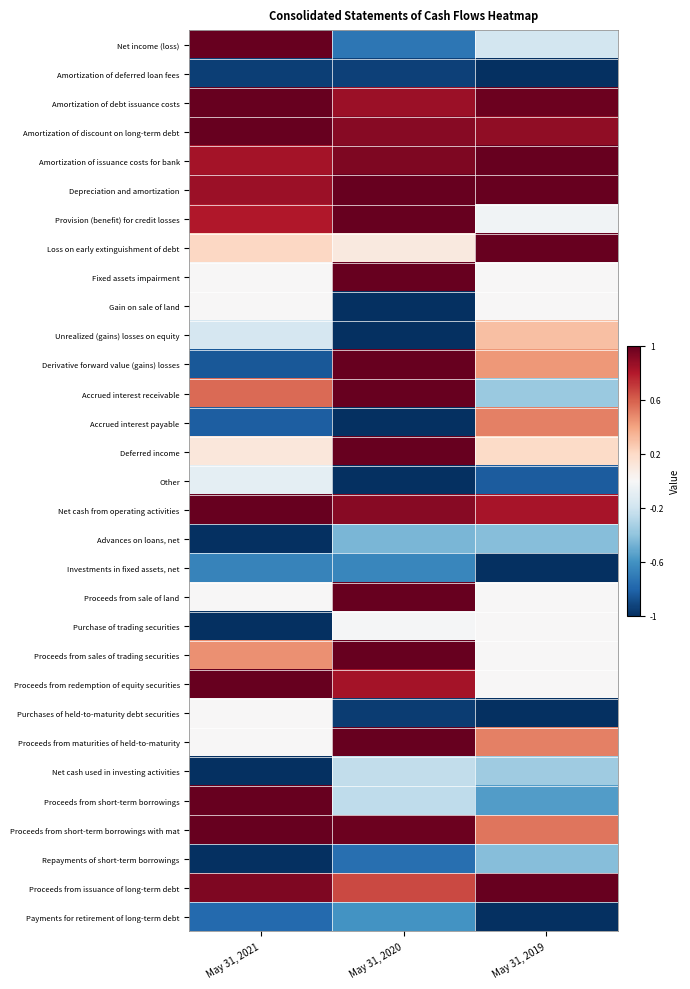

Reading left to right, transcribe all the data shown in this chart.

Net income (loss): May 31, 2021=1.0	May 31, 2020=0.1	May 31, 2019=0.4
Amortization of deferred loan fees: May 31, 2021=0.0	May 31, 2020=0.0	May 31, 2019=0.0
Amortization of debt issuance costs: May 31, 2021=1.0	May 31, 2020=0.9	May 31, 2019=1.0
Amortization of discount on long-term debt: May 31, 2021=1.0	May 31, 2020=1.0	May 31, 2019=0.9
Amortization of issuance costs for bank: May 31, 2021=0.9	May 31, 2020=1.0	May 31, 2019=1.0
Depreciation and amortization: May 31, 2021=0.9	May 31, 2020=1.0	May 31, 2019=1.0
Provision (benefit) for credit losses: May 31, 2021=0.9	May 31, 2020=1.0	May 31, 2019=0.5
Loss on early extinguishment of debt: May 31, 2021=0.6	May 31, 2020=0.5	May 31, 2019=1.0
Fixed assets impairment: May 31, 2021=0.5	May 31, 2020=1.0	May 31, 2019=0.5
Gain on sale of land: May 31, 2021=0.5	May 31, 2020=0.0	May 31, 2019=0.5
Unrealized (gains) losses on equity: May 31, 2021=0.4	May 31, 2020=0.0	May 31, 2019=0.7
Derivative forward value (gains) losses: May 31, 2021=0.1	May 31, 2020=1.0	May 31, 2019=0.7
Accrued interest receivable: May 31, 2021=0.8	May 31, 2020=1.0	May 31, 2019=0.3
Accrued interest payable: May 31, 2021=0.1	May 31, 2020=0.0	May 31, 2019=0.8
Deferred income: May 31, 2021=0.6	May 31, 2020=1.0	May 31, 2019=0.6
Other: May 31, 2021=0.5	May 31, 2020=0.0	May 31, 2019=0.1
Net cash from operating activities: May 31, 2021=1.0	May 31, 2020=1.0	May 31, 2019=0.9
Advances on loans, net: May 31, 2021=0.0	May 31, 2020=0.3	May 31, 2019=0.3
Investments in fixed assets, net: May 31, 2021=0.2	May 31, 2020=0.2	May 31, 2019=0.0
Proceeds from sale of land: May 31, 2021=0.5	May 31, 2020=1.0	May 31, 2019=0.5
Purchase of trading securities: May 31, 2021=0.0	May 31, 2020=0.5	May 31, 2019=0.5
Proceeds from sales of trading securities: May 31, 2021=0.7	May 31, 2020=1.0	May 31, 2019=0.5
Proceeds from redemption of equity securities: May 31, 2021=1.0	May 31, 2020=0.9	May 31, 2019=0.5
Purchases of held-to-maturity debt securities: May 31, 2021=0.5	May 31, 2020=0.0	May 31, 2019=0.0
Proceeds from maturities of held-to-maturity: May 31, 2021=0.5	May 31, 2020=1.0	May 31, 2019=0.8
Net cash used in investing activities: May 31, 2021=0.0	May 31, 2020=0.4	May 31, 2019=0.3
Proceeds from short-term borrowings: May 31, 2021=1.0	May 31, 2020=0.4	May 31, 2019=0.2
Proceeds from short-term borrowings with mat: May 31, 2021=1.0	May 31, 2020=1.0	May 31, 2019=0.8
Repayments of short-term borrowings: May 31, 2021=0.0	May 31, 2020=0.1	May 31, 2019=0.3
Proceeds from issuance of long-term debt: May 31, 2021=1.0	May 31, 2020=0.8	May 31, 2019=1.0
Payments for retirement of long-term debt: May 31, 2021=0.1	May 31, 2020=0.2	May 31, 2019=0.0